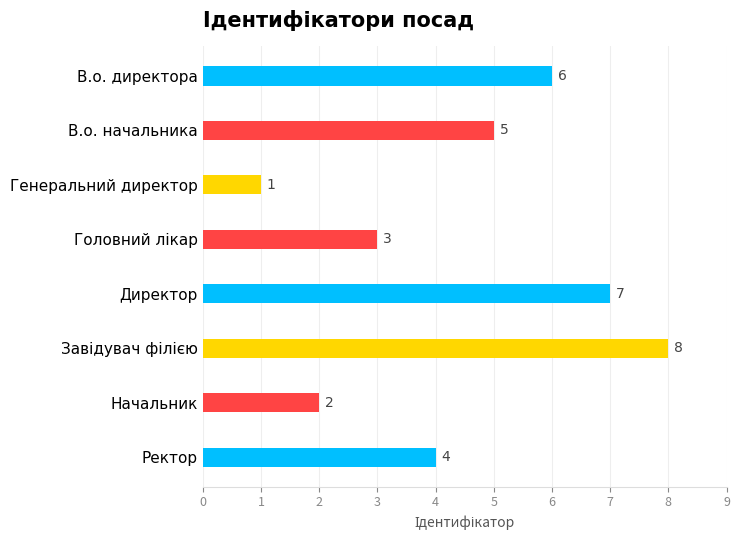

What is the difference between the values at Генеральний директор and В.о. директора?

5